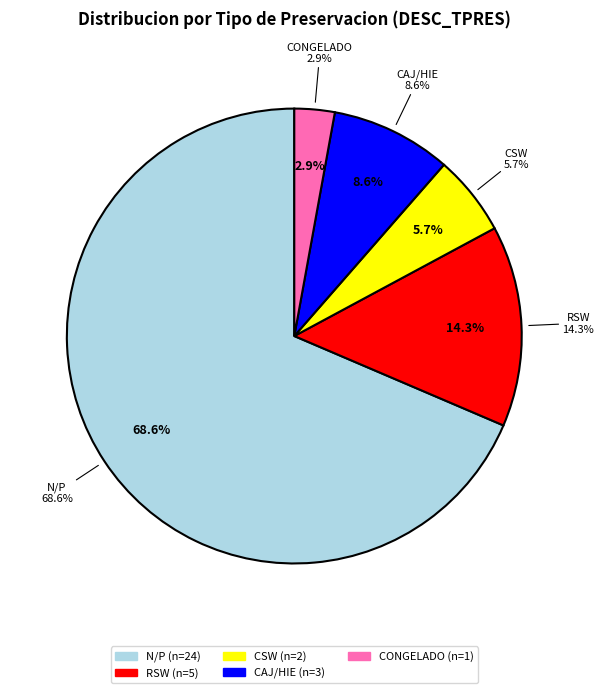

Which category accounts for the majority?

N/P